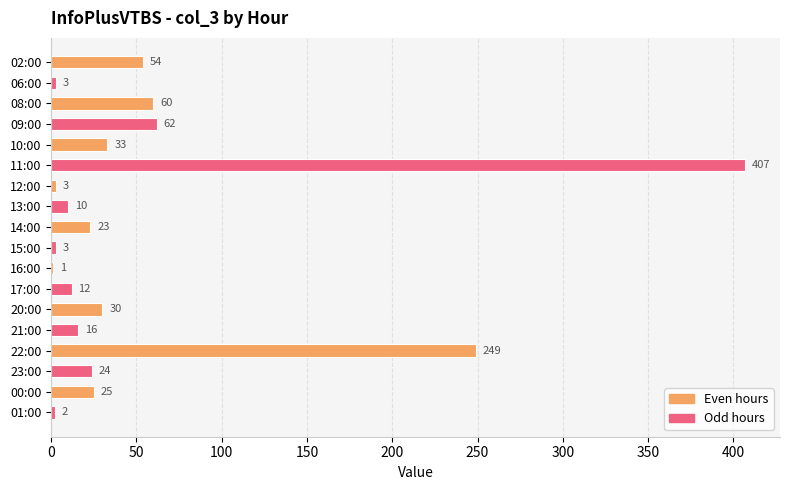

Which label corresponds to the largest value in the chart?

11:00